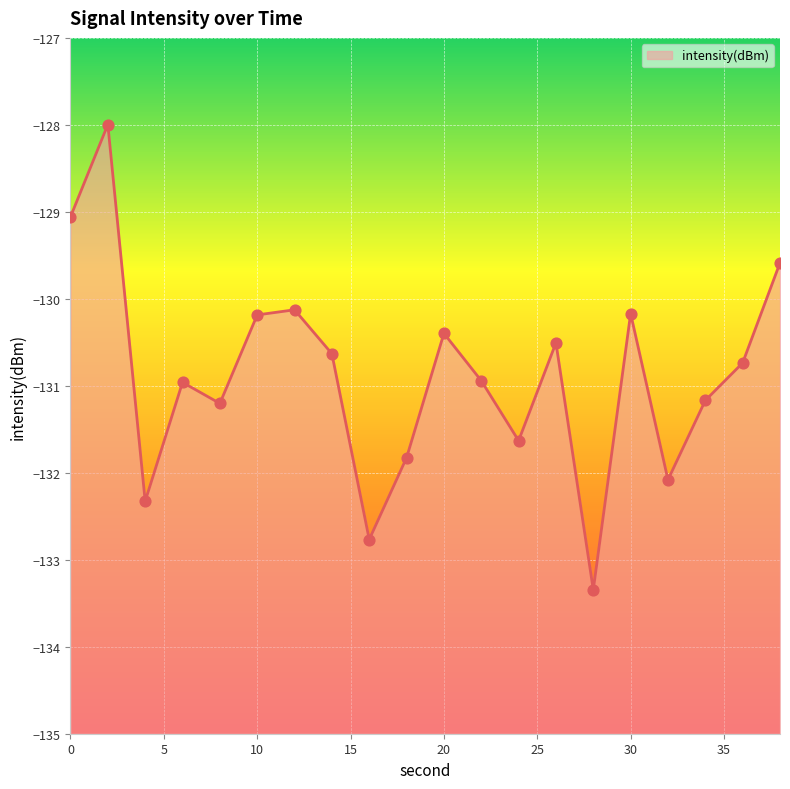

Between 20 and 24, which is larger?

20